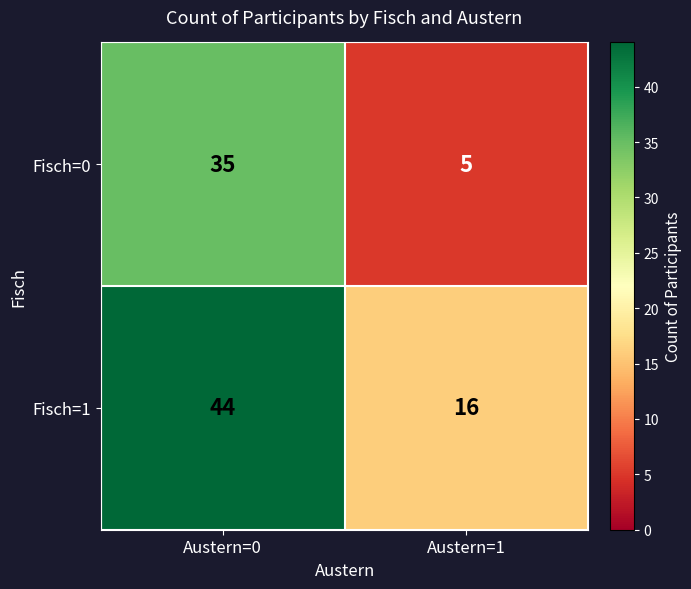

What is the total value across all series at Austern=0?

79